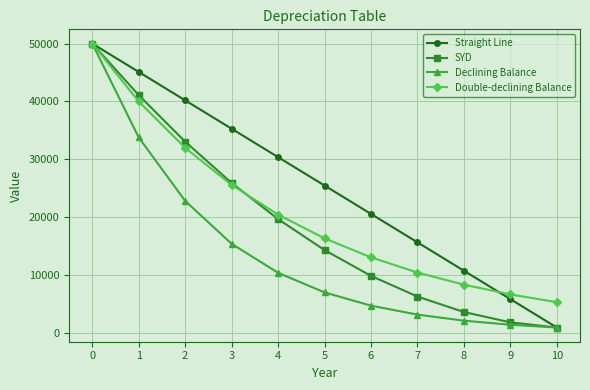

Which series has the widest spread of values?

Declining Balance